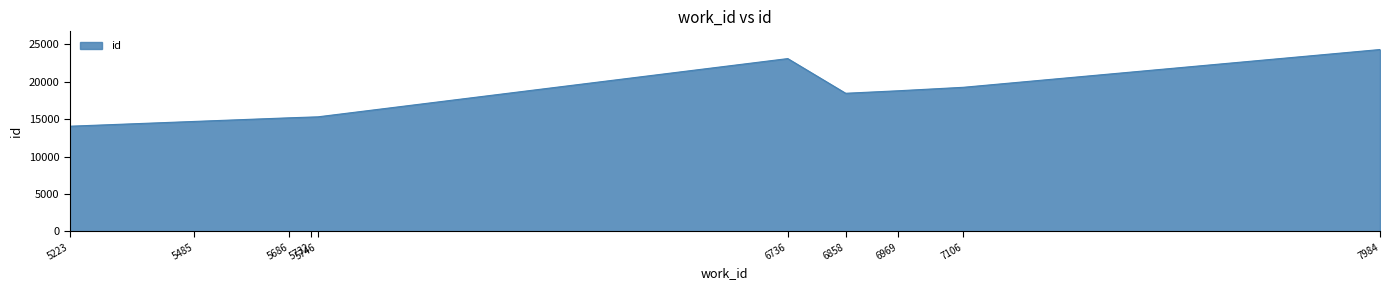

The value at 6736 is 23084. True or false?

True